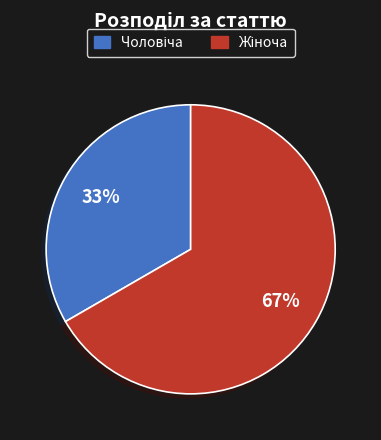

To the nearest percent, what is the average slice percentage?

50%